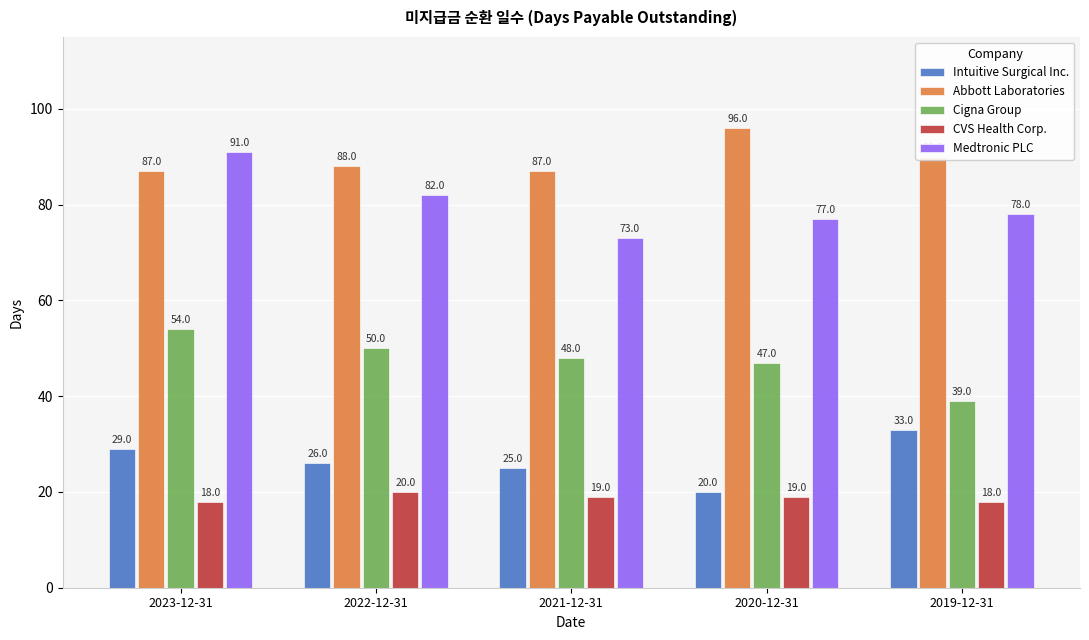

What are all the series names shown in the legend?

Intuitive Surgical Inc., Abbott Laboratories, Cigna Group, CVS Health Corp., Medtronic PLC